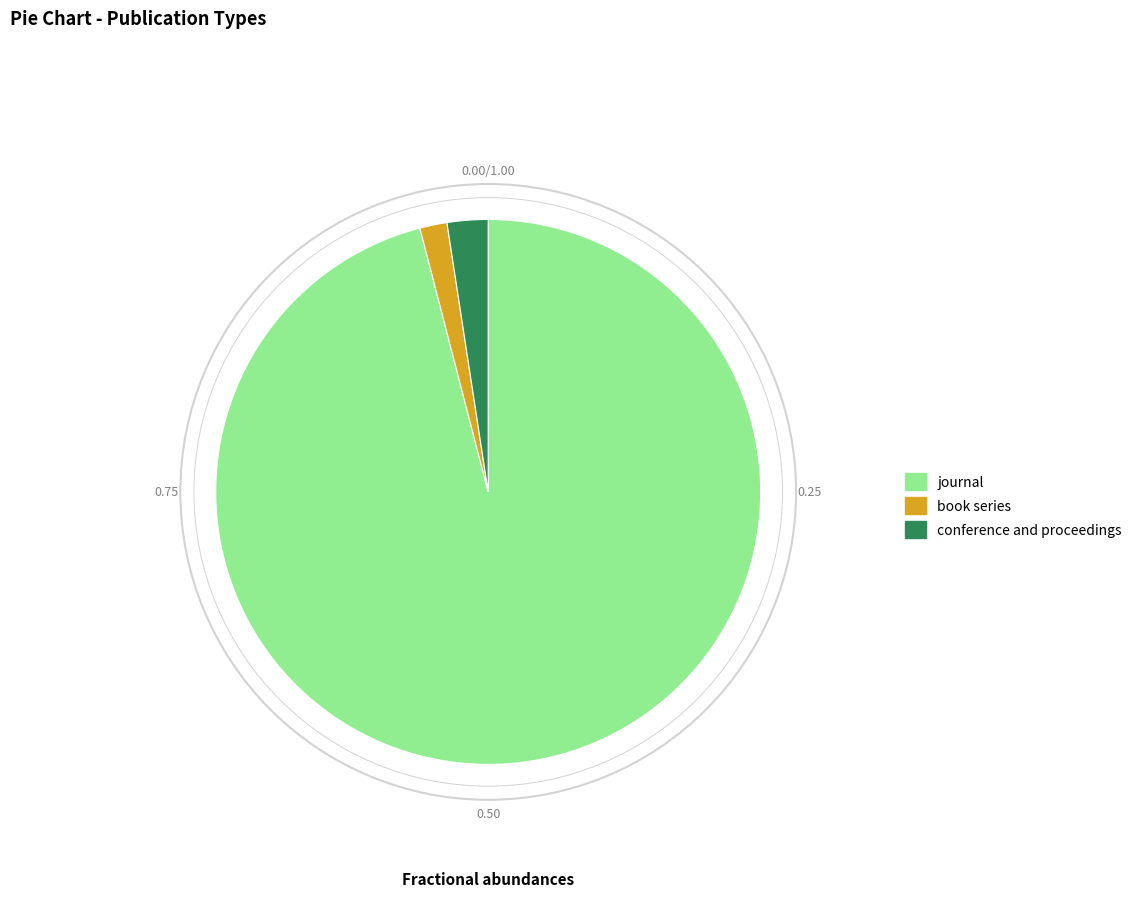

Do journal and conference and proceedings together represent more than half of the pie?

Yes